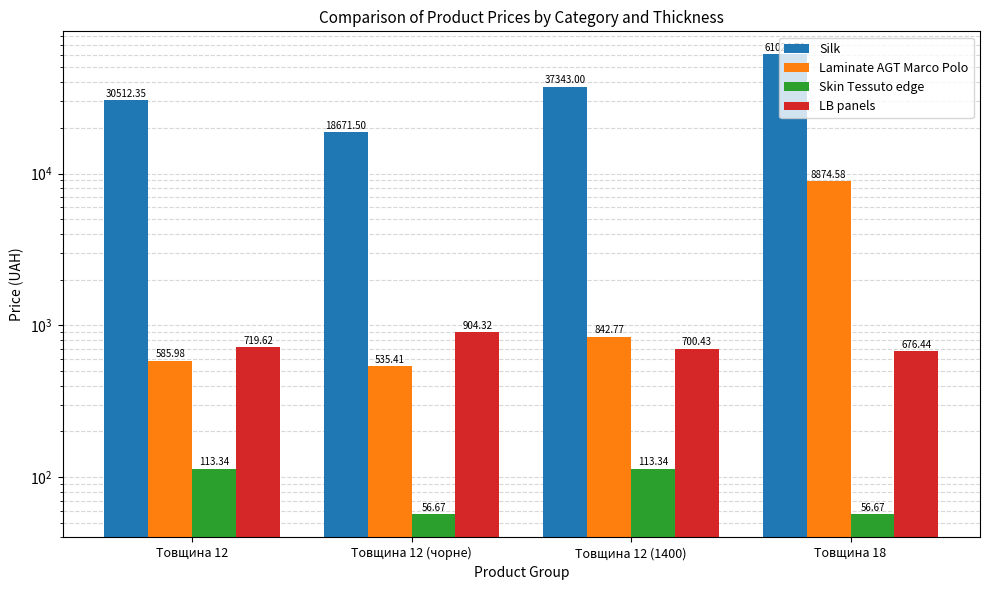

What is the highest value of the LB panels series?

904.3